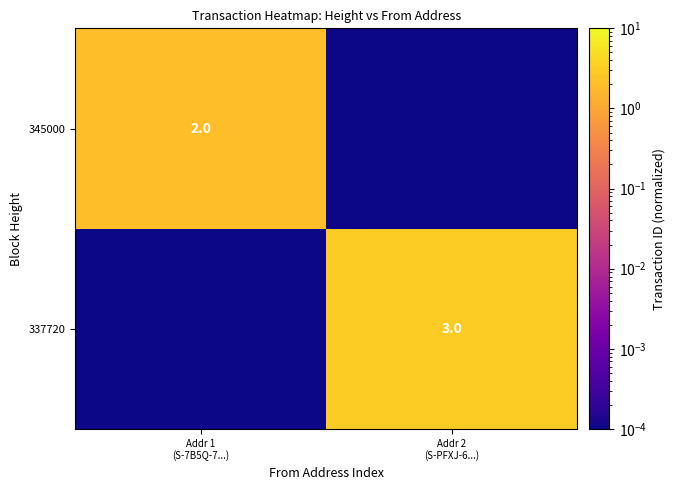

Count the number of categories in the chart.

2